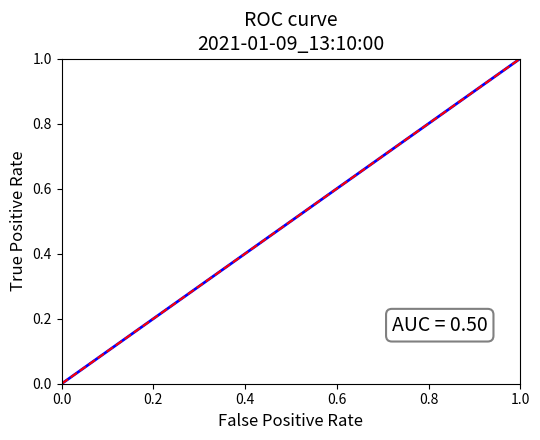

How many lines are shown in the chart?

2